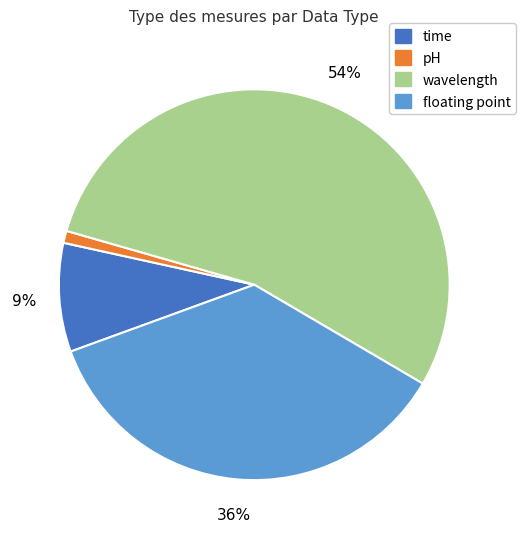

To the nearest percent, what percentage of the pie is pH?

1%